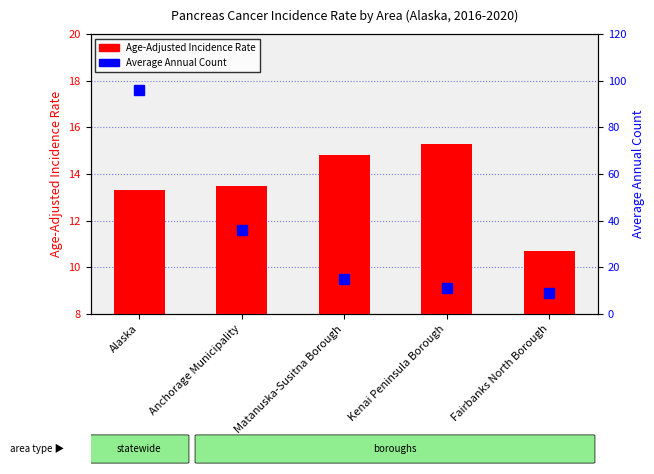

Where does the Age-Adjusted Incidence Rate series first go above 13?

Alaska